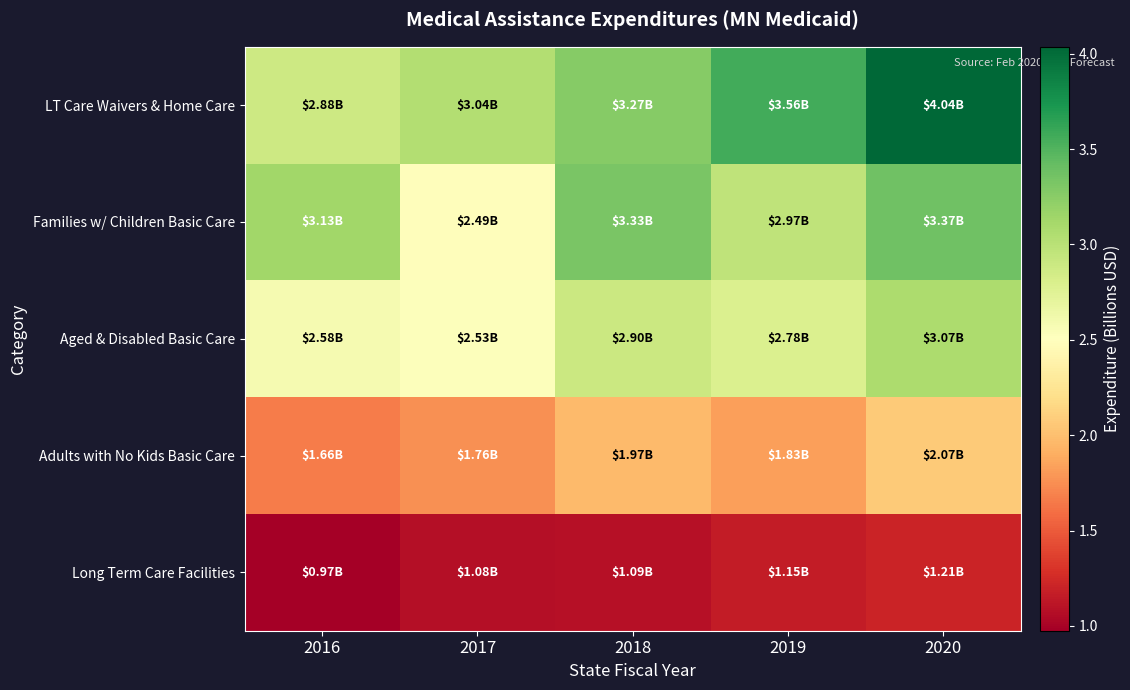

At how many categories does at least one series exceed 1?

5